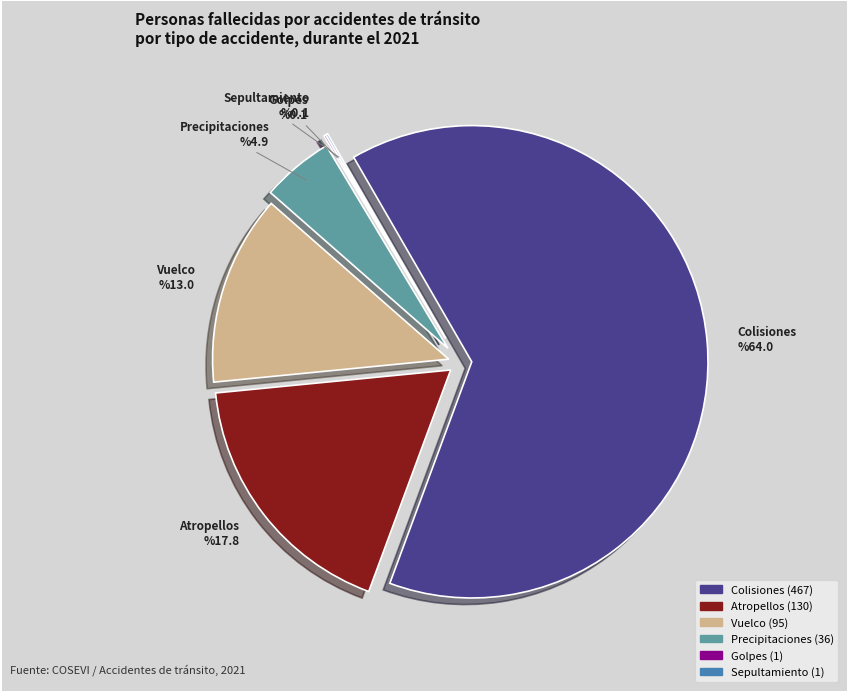

What is the largest slice in the pie chart?

Colisiones